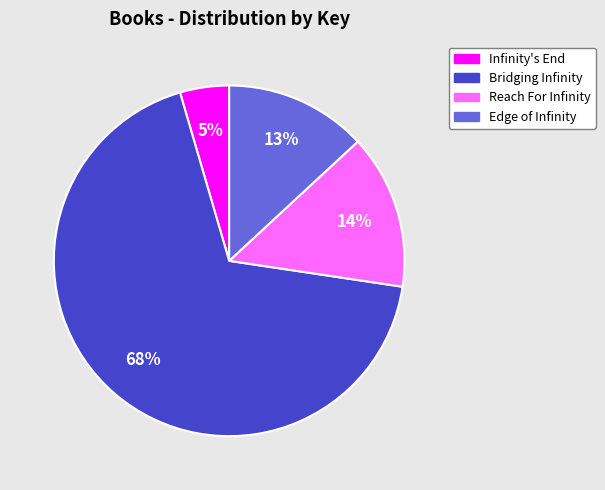

Combined, do Edge of Infinity and Reach For Infinity account for over 50%?

No